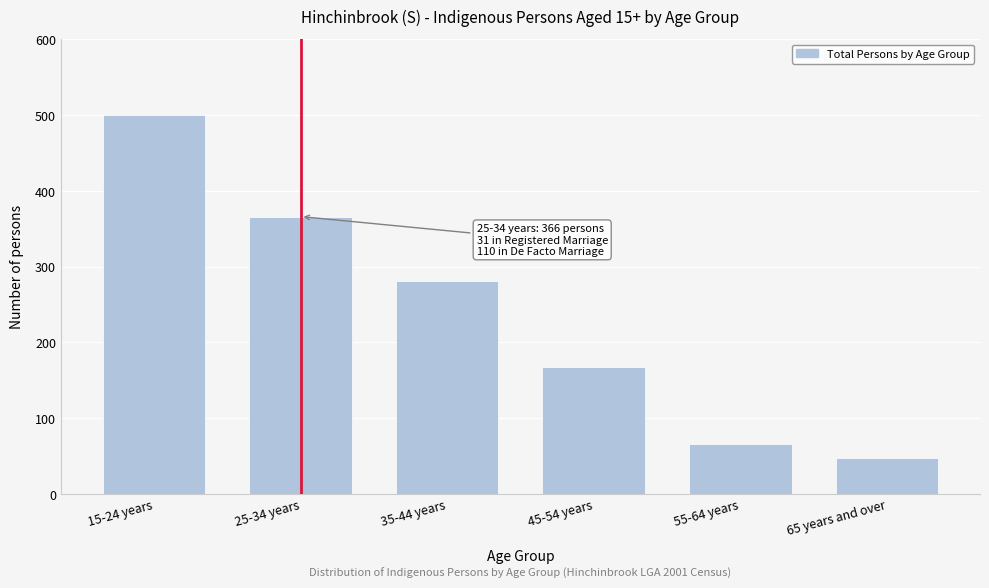

Reading left to right, extract all data points from this chart.

15-24 years=500	25-34 years=366	35-44 years=281	45-54 years=167	55-64 years=66	65 years and over=48